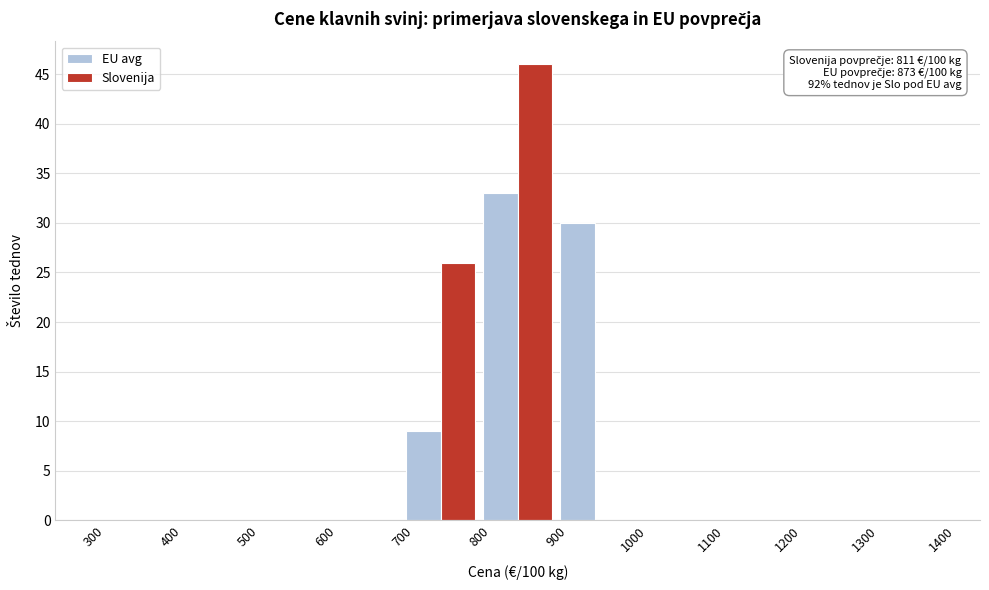

In the EU avg series, which range on the x-axis has the tallest bar?

800 to 900